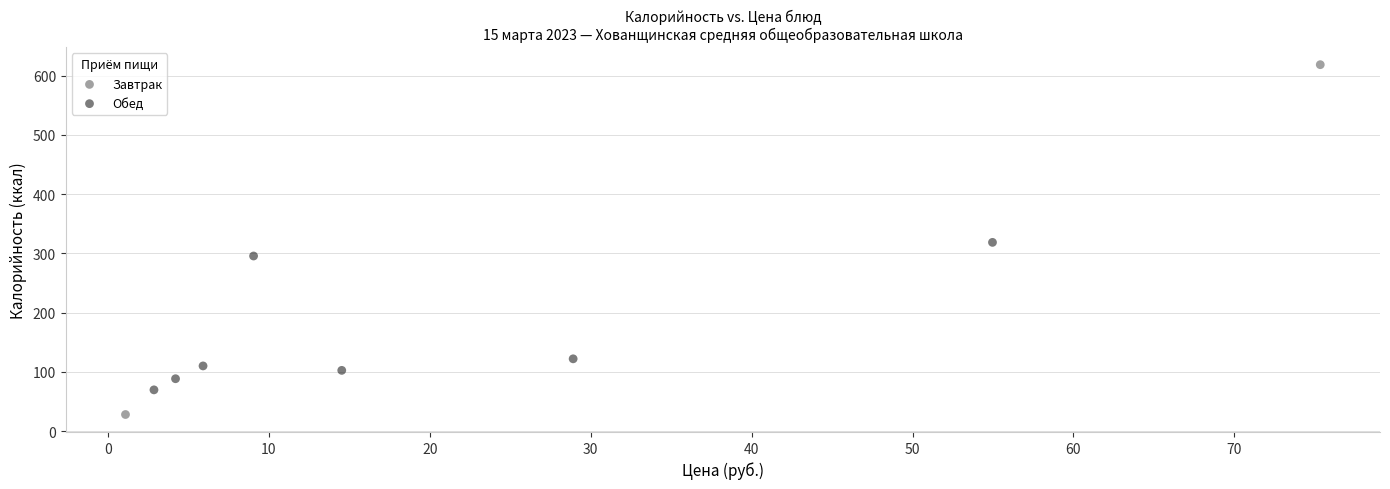

What are all the series names shown in the legend?

Завтрак, Обед